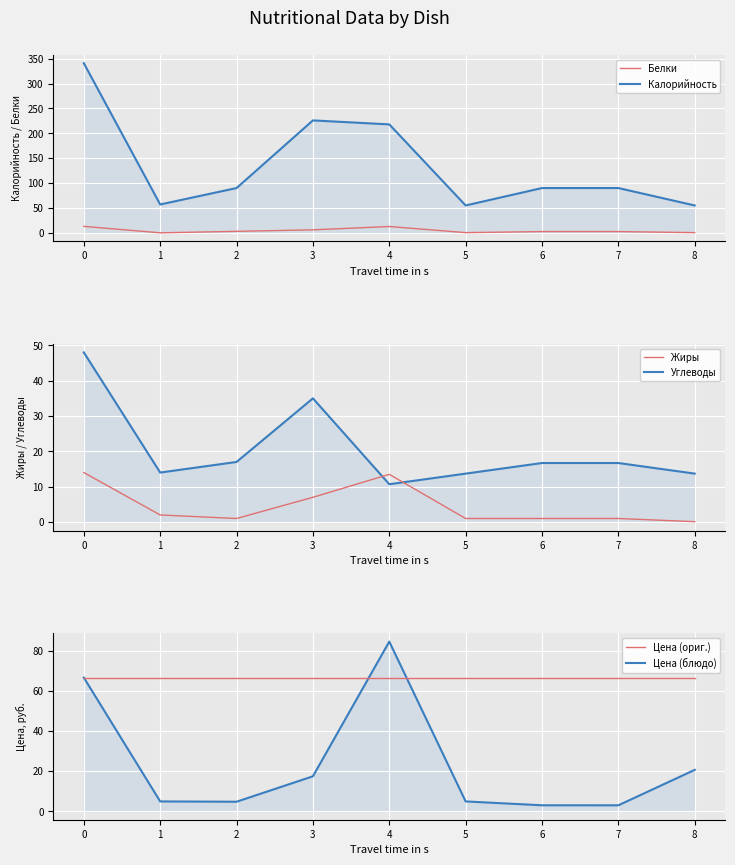

Which series has the largest total across all categories?

Калорийность